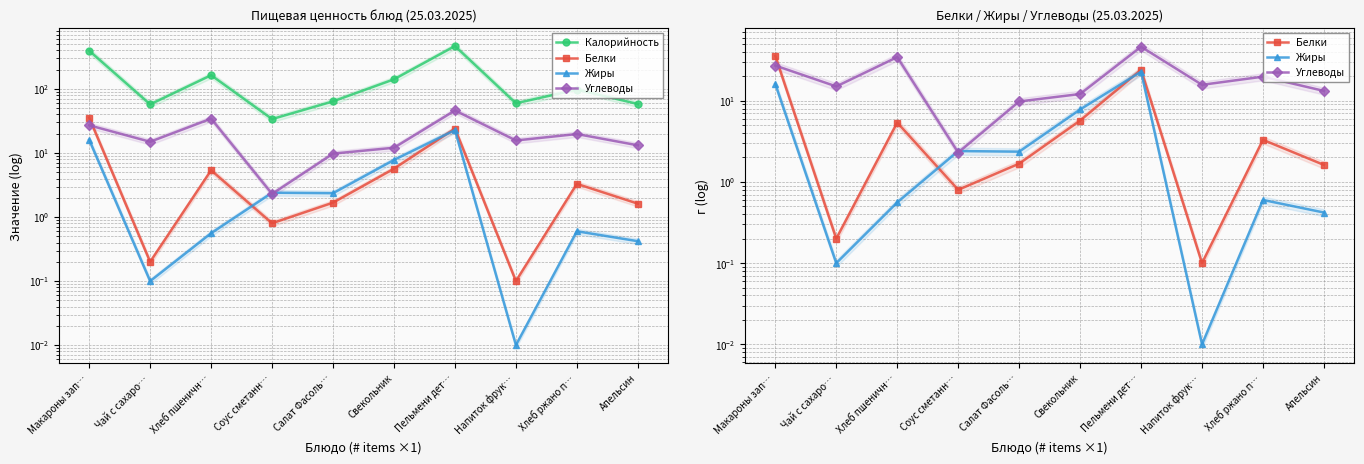

How many distinct data groups are displayed?

4